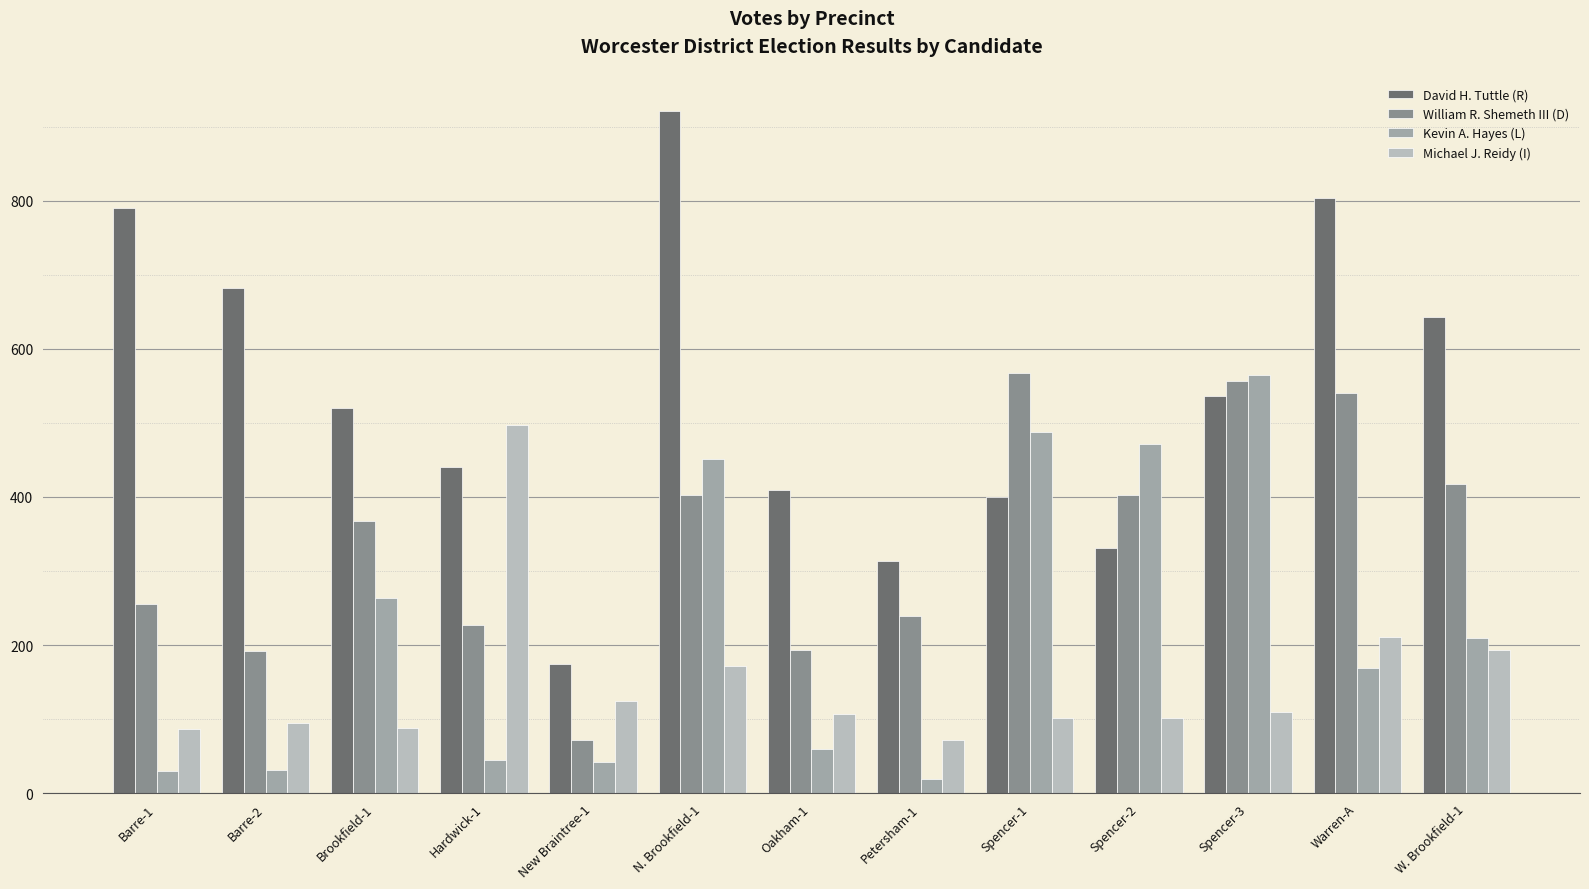

List the series in order of their overall mean, highest first.

David H. Tuttle (R), William R. Shemeth III (D), Kevin A. Hayes (L), Michael J. Reidy (I)